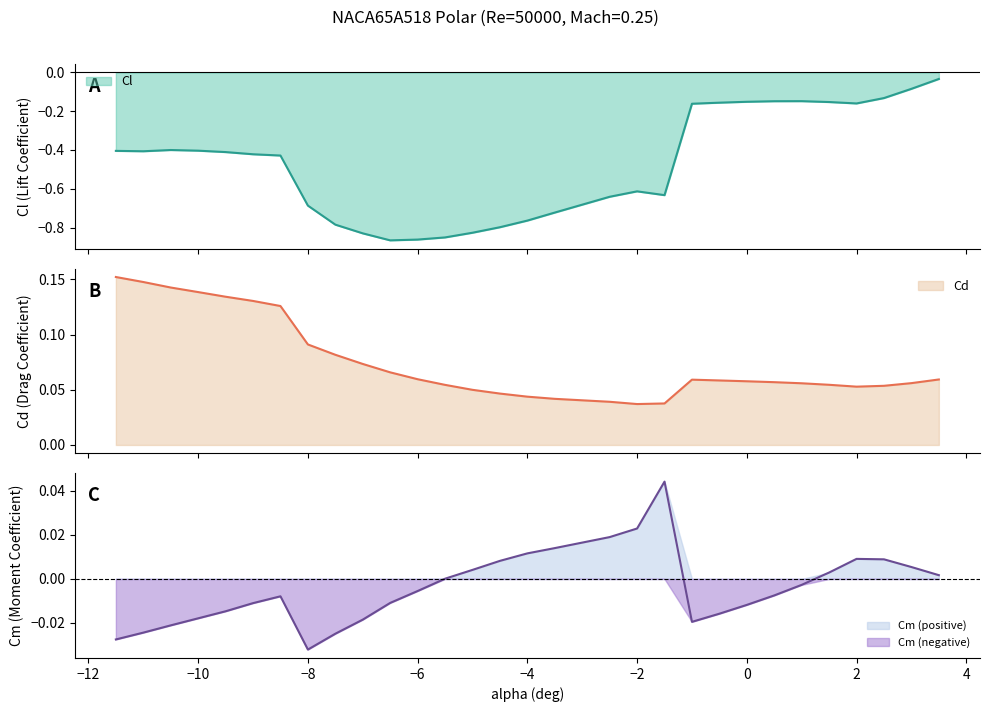

At how many categories does at least one series exceed 0?

30